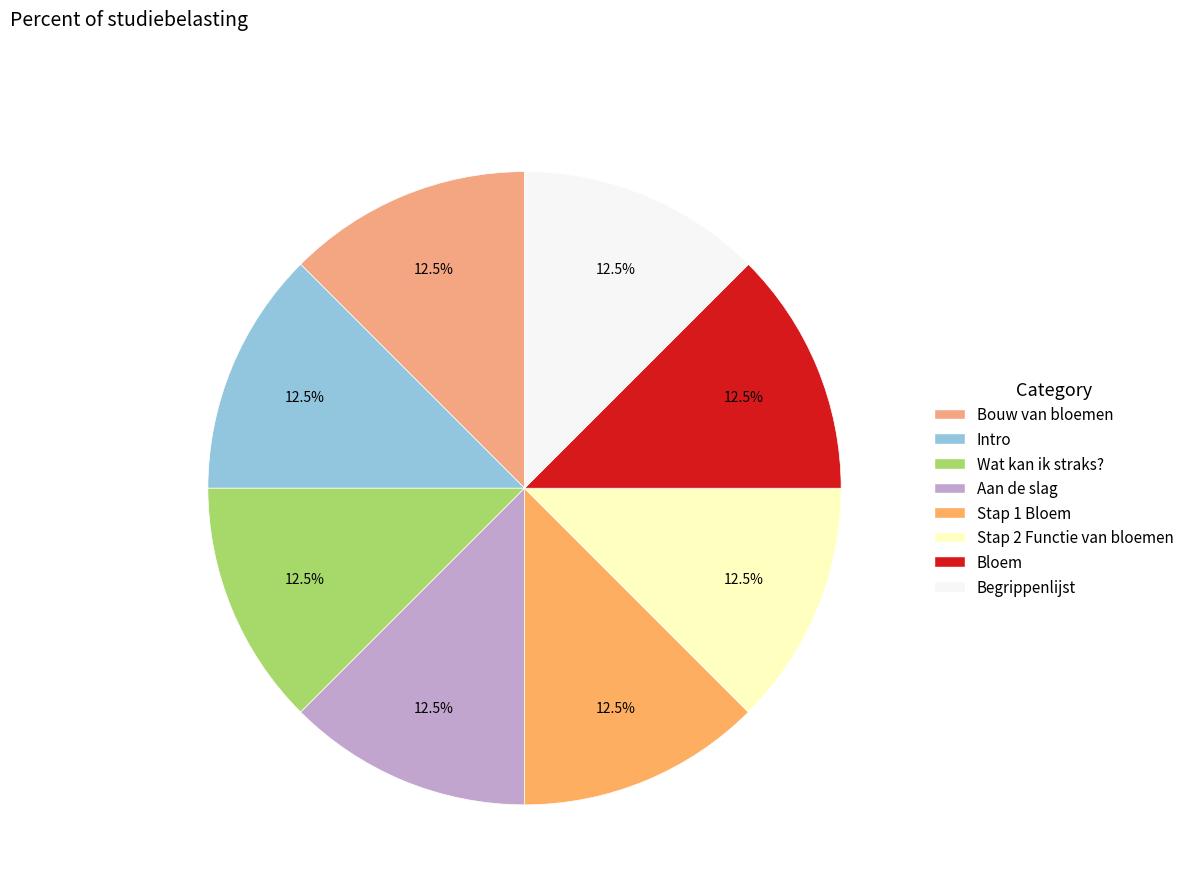

To the nearest percent, what is the average slice percentage?

12%